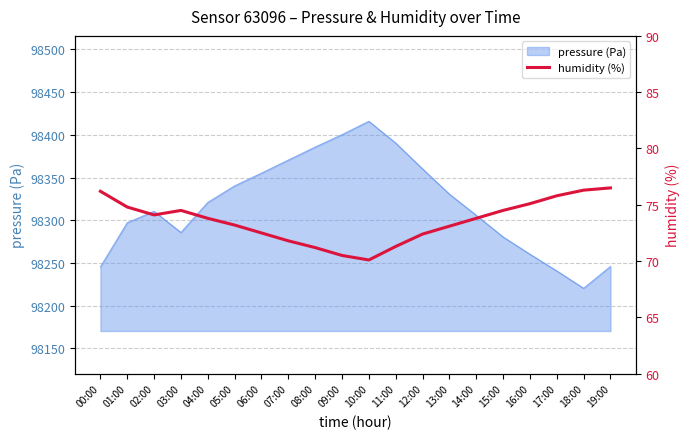

Reading left to right, what are all the values shown in this chart?

00:00=76.2	01:00=74.8	02:00=74.1	03:00=74.5	04:00=73.8	05:00=73.2	06:00=72.5	07:00=71.8	08:00=71.2	09:00=70.5	10:00=70.1	11:00=71.3	12:00=72.4	13:00=73.1	14:00=73.8	15:00=74.5	16:00=75.1	17:00=75.8	18:00=76.3	19:00=76.5